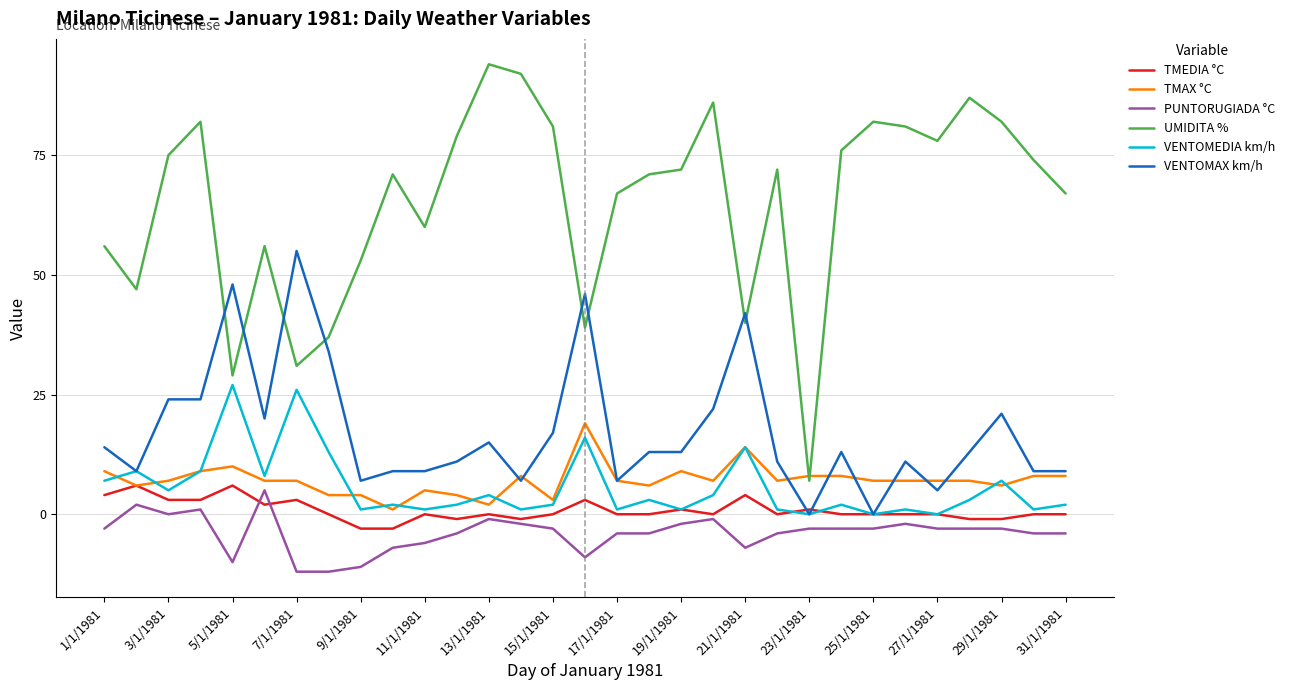

What is the smallest value displayed?

-12